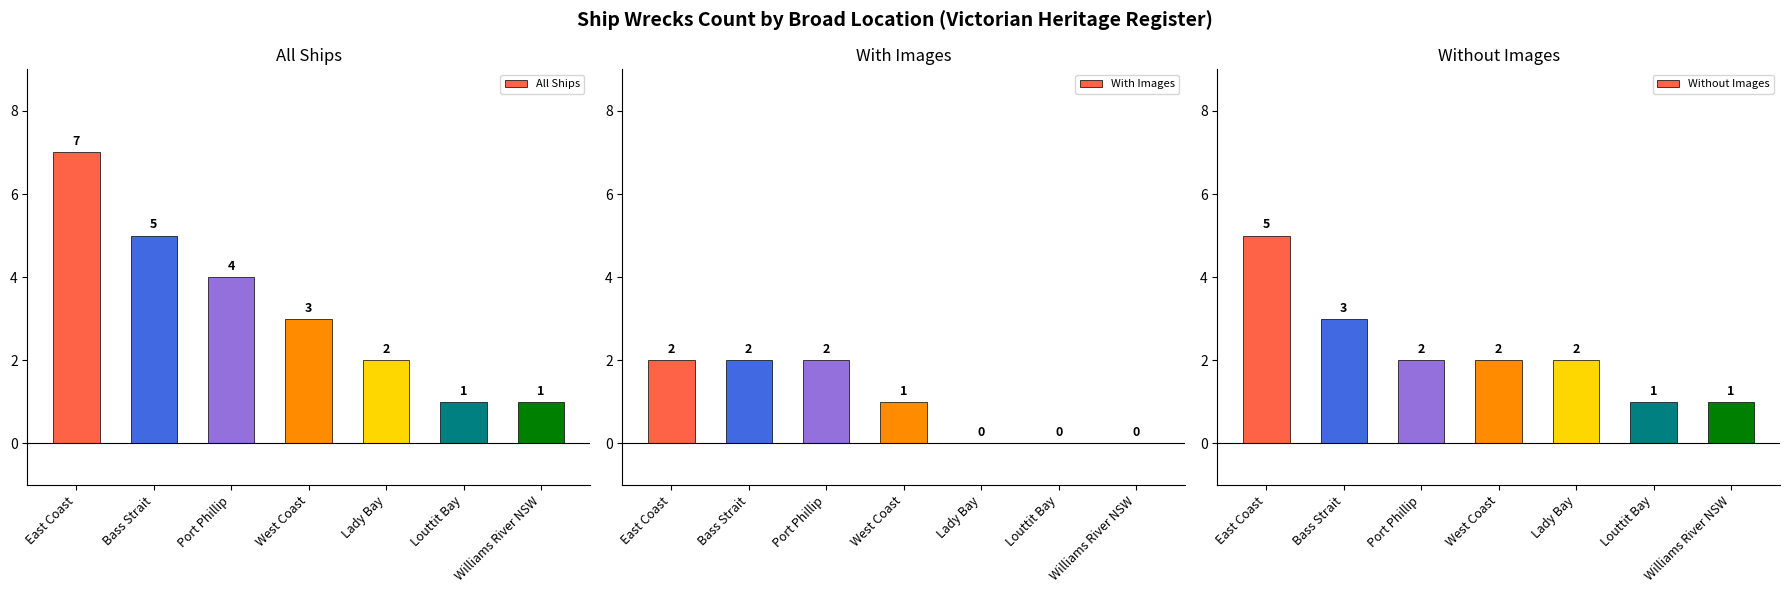

What is the difference between the maximum and minimum values in the With Images series?

2